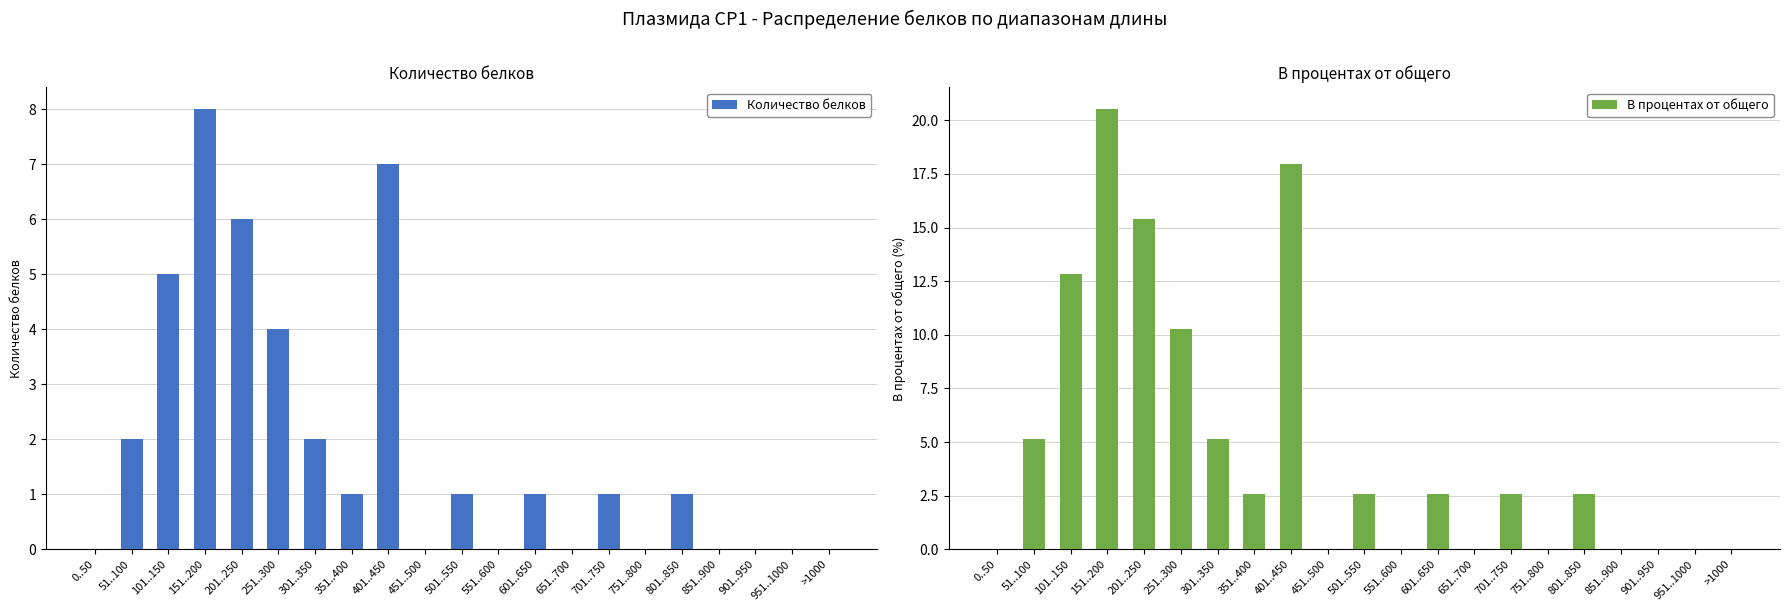

Reading right to left, what are all the values shown in this chart?

Количество белков: 0.0	0.0	0.0	0.0	1.0	0.0	1.0	0.0	1.0	0.0	1.0	0.0	7.0	1.0	2.0	4.0	6.0	8.0	5.0	2.0	0.0
В процентах от общего: 0.0	0.0	0.0	0.0	2.6	0.0	2.6	0.0	2.6	0.0	2.6	0.0	17.9	2.6	5.1	10.3	15.4	20.5	12.8	5.1	0.0